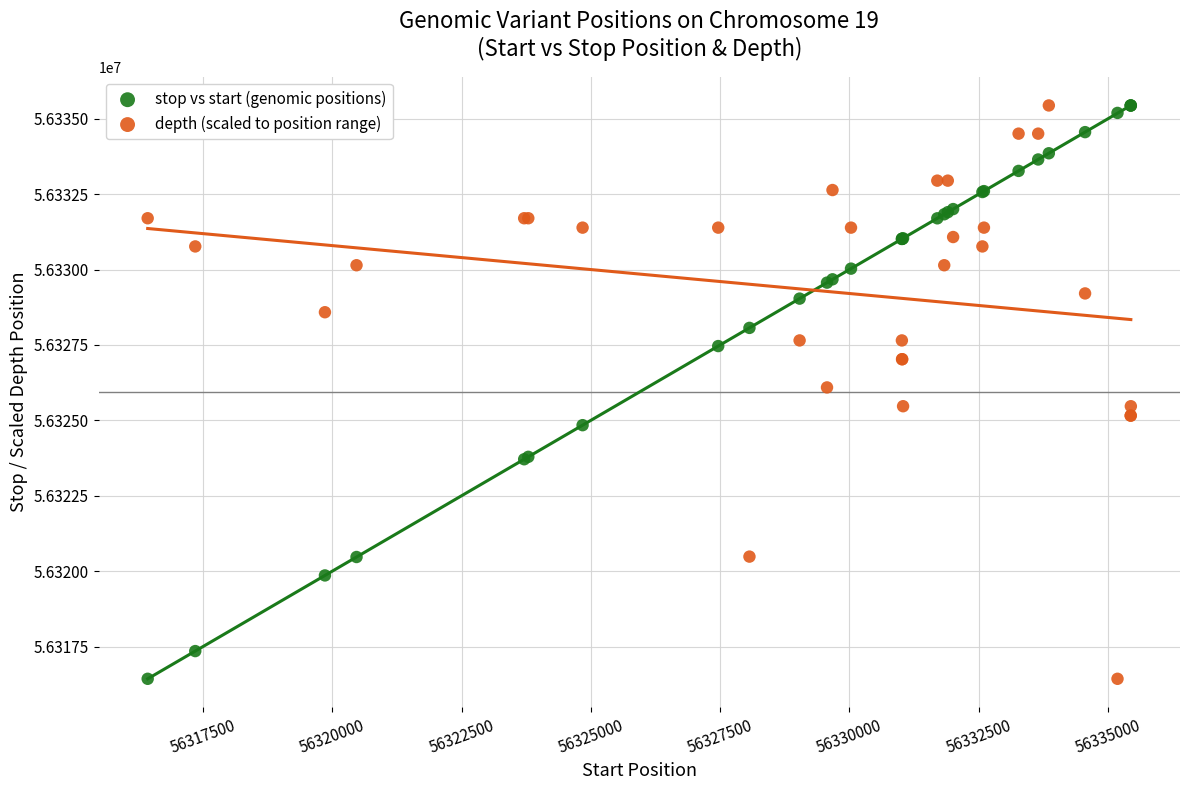

What is the X range (max minus min) for the scatter plot?

19014.0